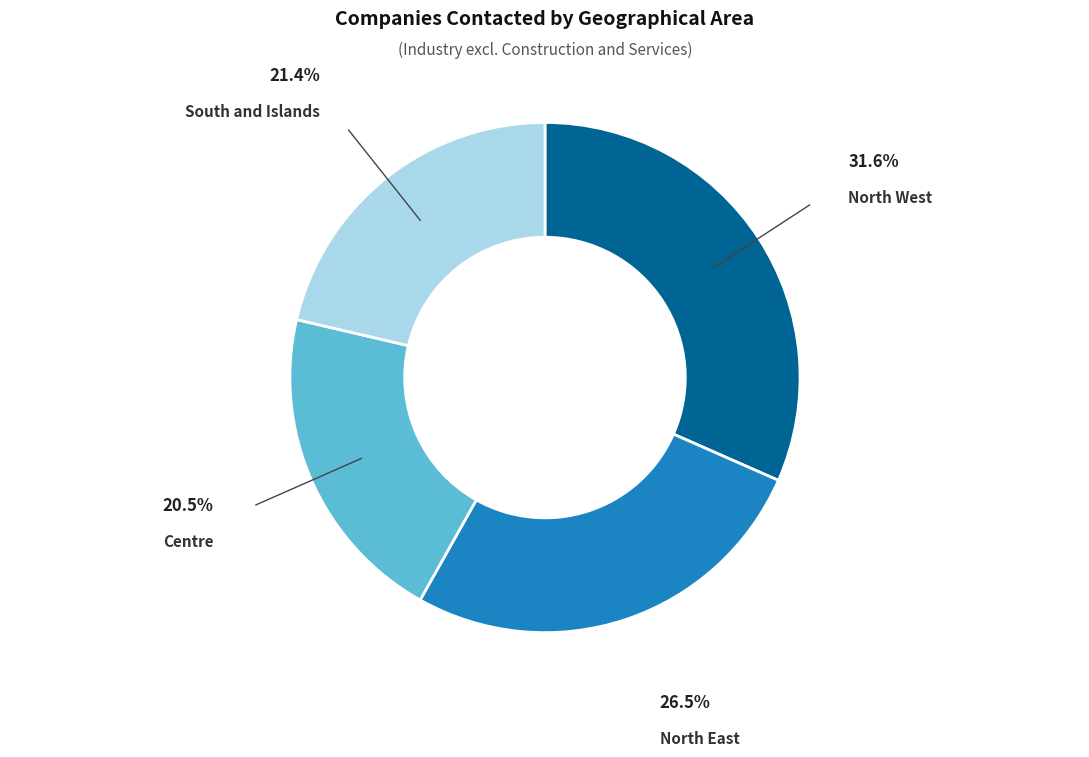

How many segments does this pie chart have?

4